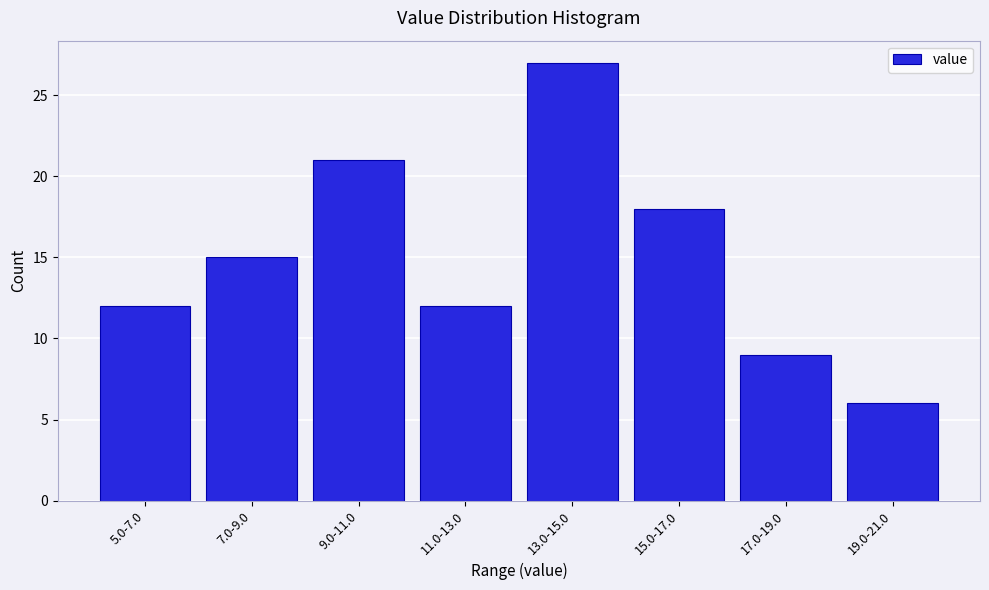

Reading right to left, list all the values displayed in this chart.

19.0-21.0=6	17.0-19.0=9	15.0-17.0=18	13.0-15.0=27	11.0-13.0=12	9.0-11.0=21	7.0-9.0=15	5.0-7.0=12